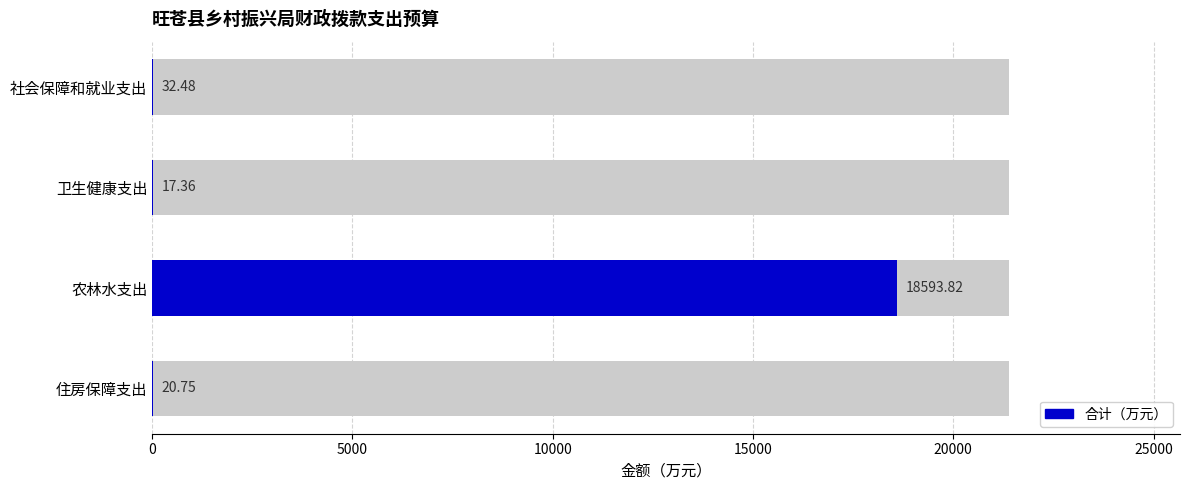

What is the difference between the second highest and second lowest values?

11.7